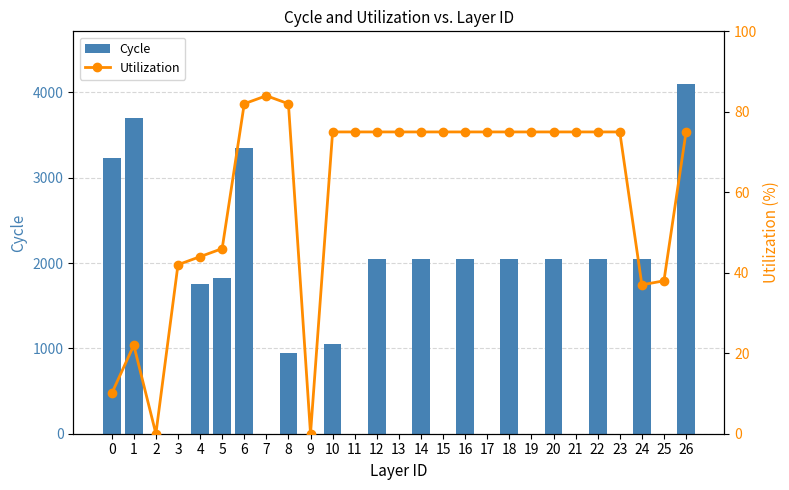

Reading left to right, extract all data points from this chart.

Cycle: 0=3225	1=3700	2=0	3=0	4=1750	5=1825	6=3350	7=0	8=950	9=0	10=1050	11=0	12=2050	13=0	14=2050	15=0	16=2050	17=0	18=2050	19=0	20=2050	21=0	22=2050	23=0	24=2050	25=0	26=4100
Utilization: 0=10	1=22	2=0	3=42	4=44	5=46	6=82	7=84	8=82	9=0	10=75	11=75	12=75	13=75	14=75	15=75	16=75	17=75	18=75	19=75	20=75	21=75	22=75	23=75	24=37	25=38	26=75